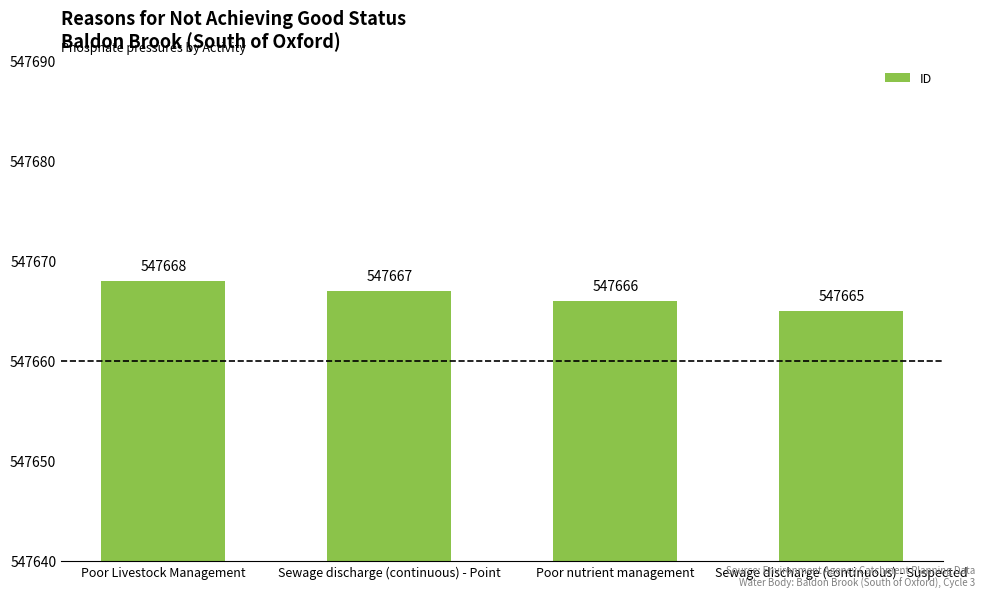

How many categories are shown in the chart?

4